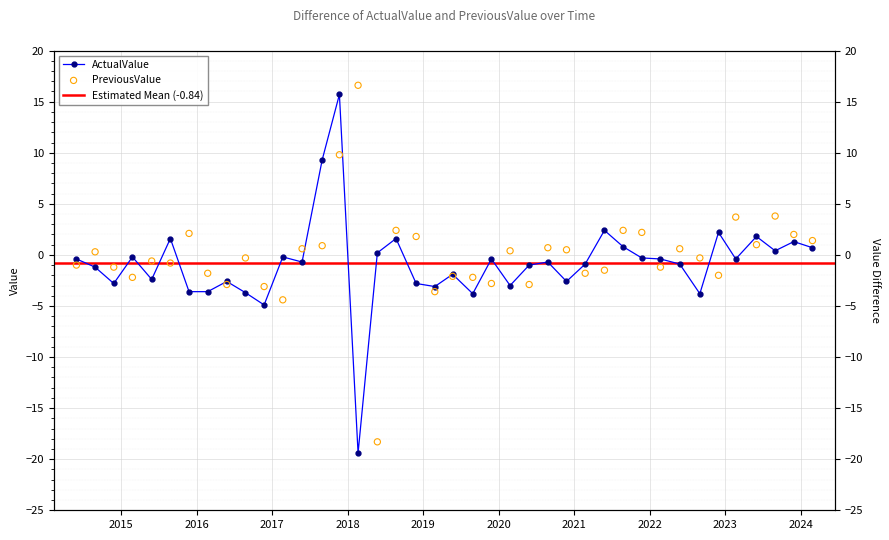

At which category is the sum across all series the highest?

2017.11.22